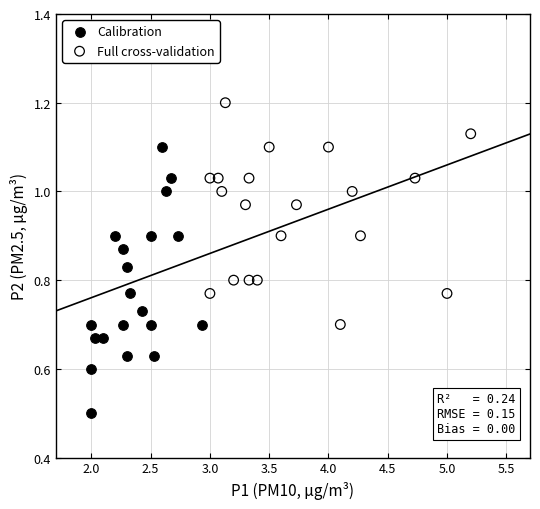

Which series reaches the minimum Y coordinate?

Calibration